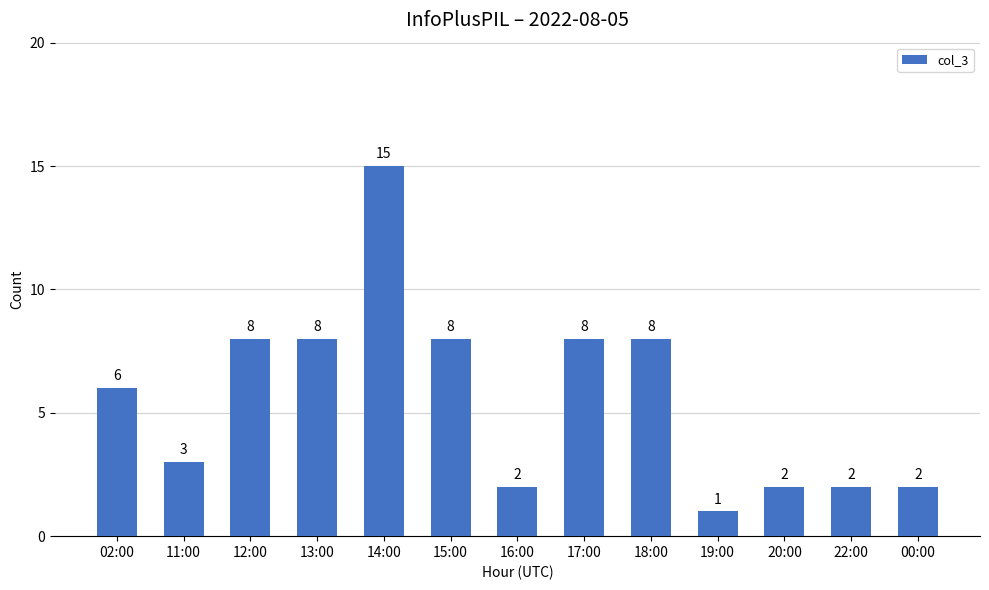

What is the approximate value at 13:00, to the nearest 10?

10